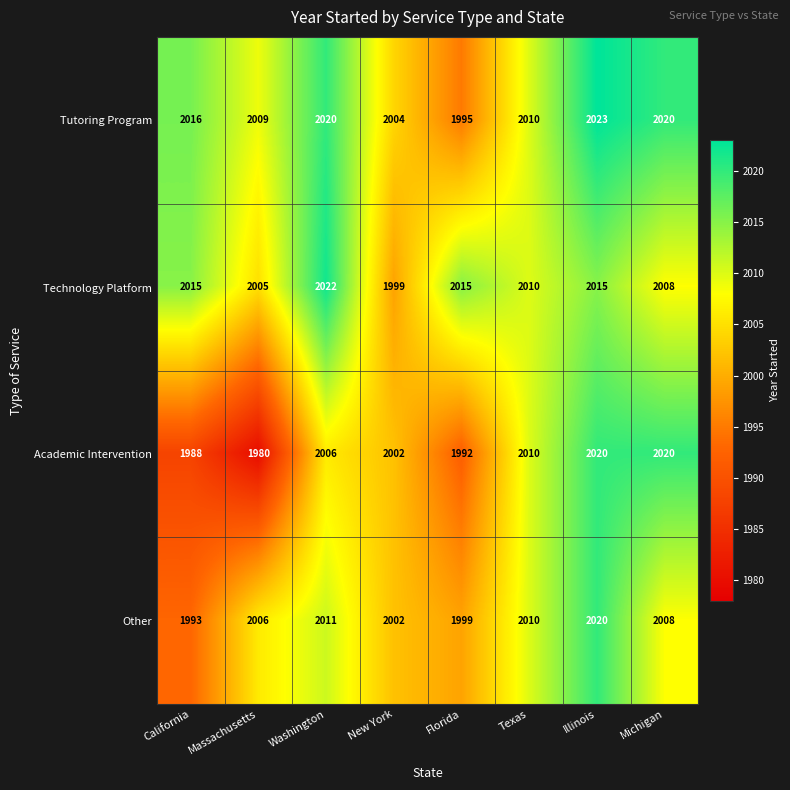

The Tutoring Program series shows 2010 at Texas. True or false?

True